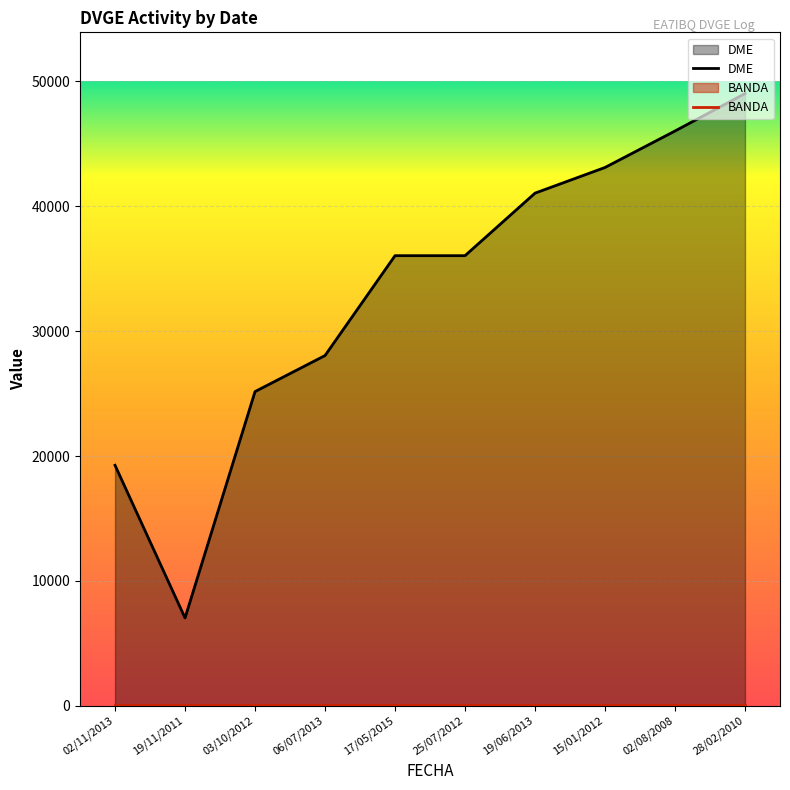

What is the difference between the values at 15/01/2012 and 17/05/2015?

7063